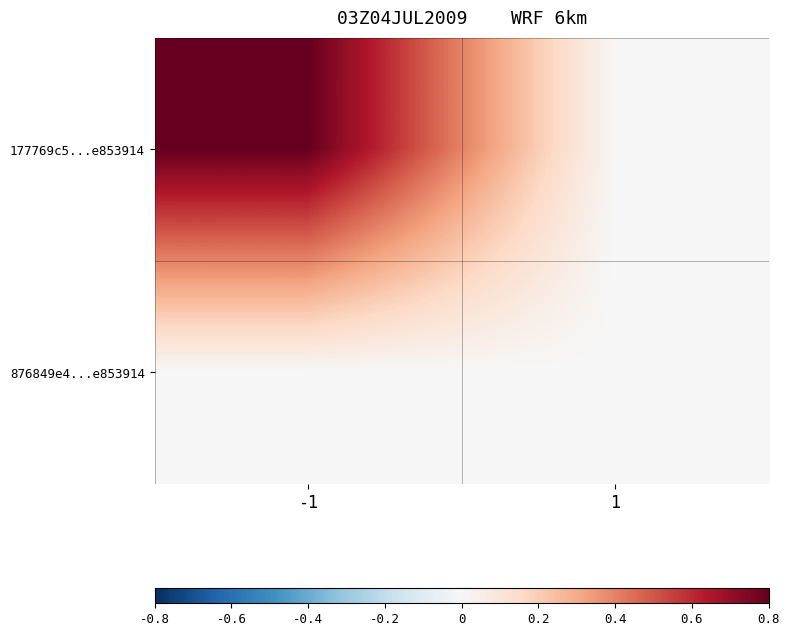

What is the total value across all series at -1?

0.8